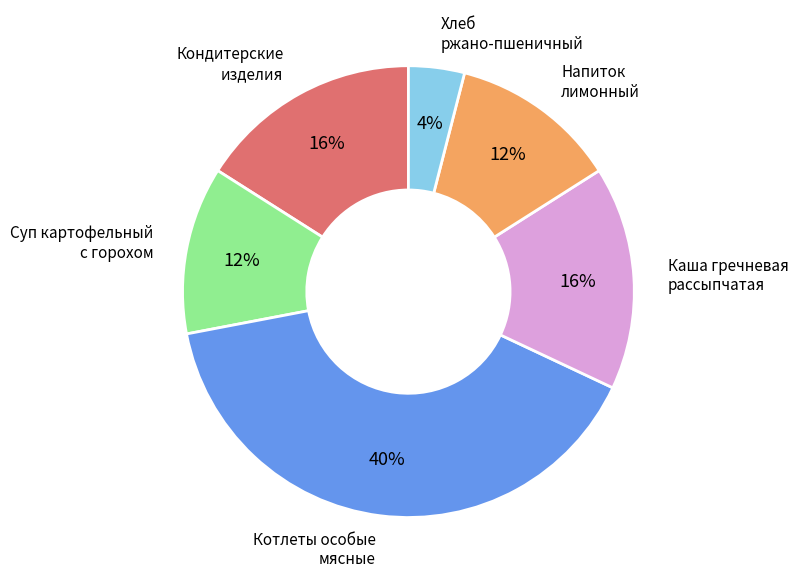

What is the largest slice in the pie chart?

Котлеты особые мясные